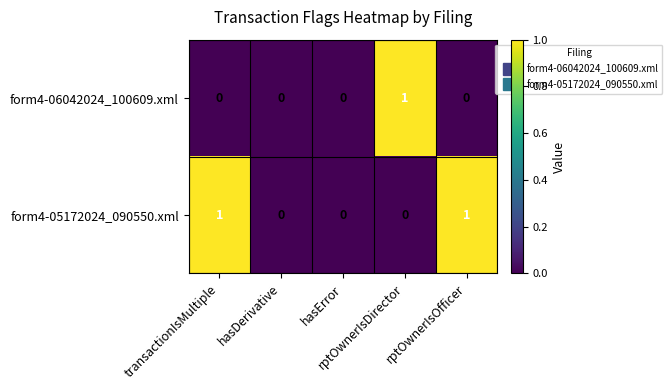

Which series has the largest total across all categories?

form4-05172024_090550.xml